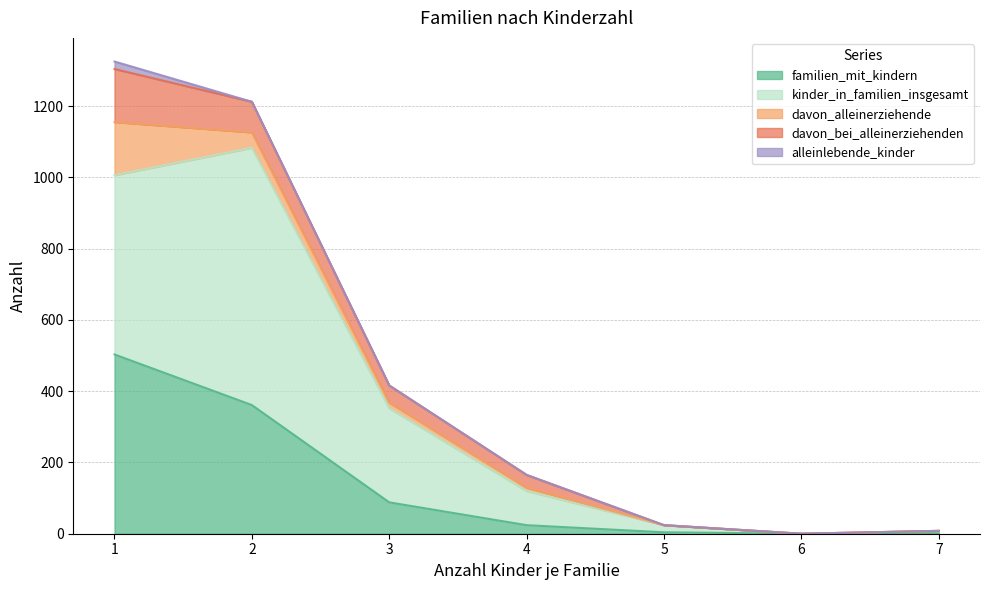

True or false: alleinlebende_kinder and kinder_in_familien_insgesamt intersect in this chart.

False